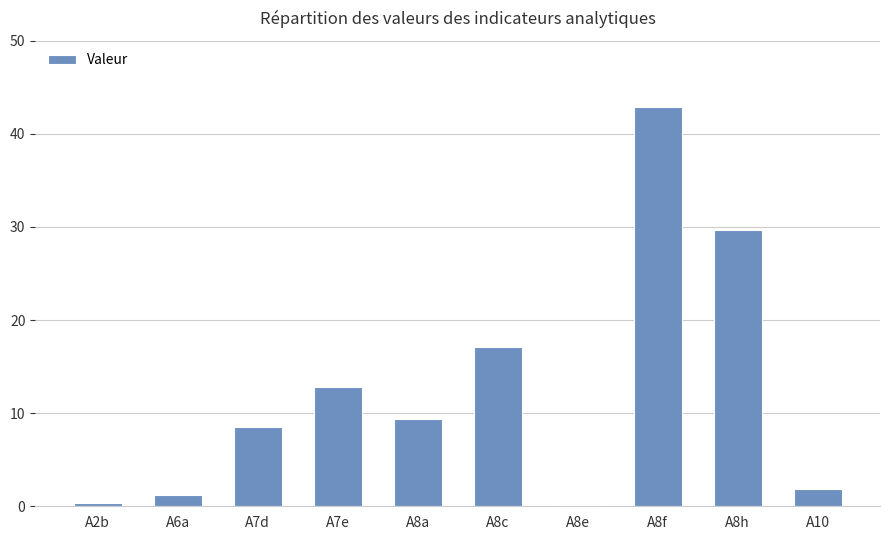

At which category does the chart reach its peak across all series?

A8f